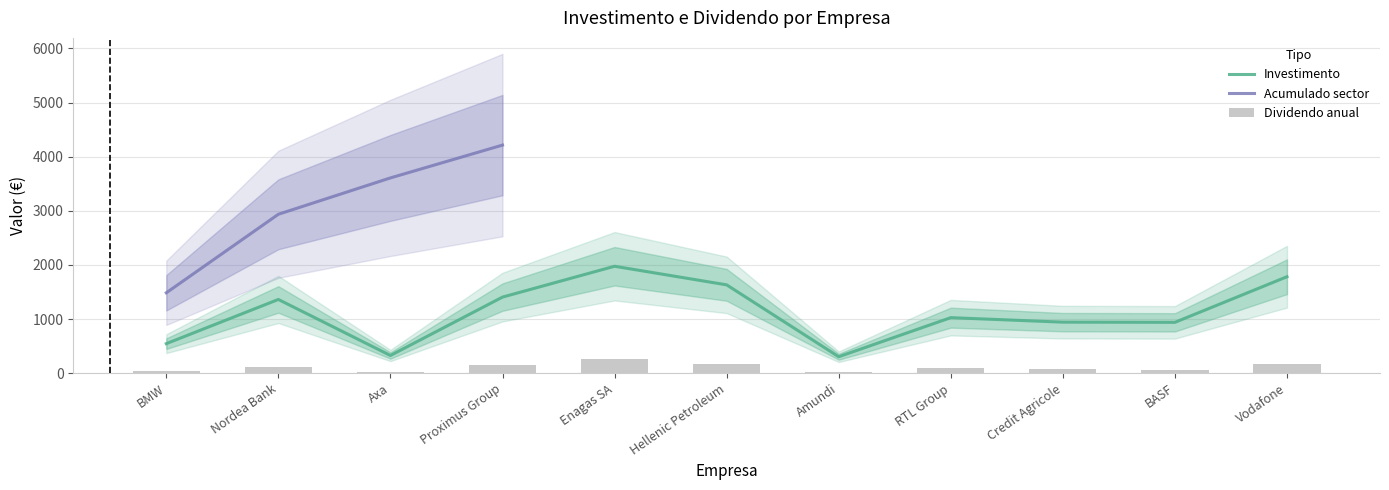

What is the label of the 1st bar from the right?

Vodafone